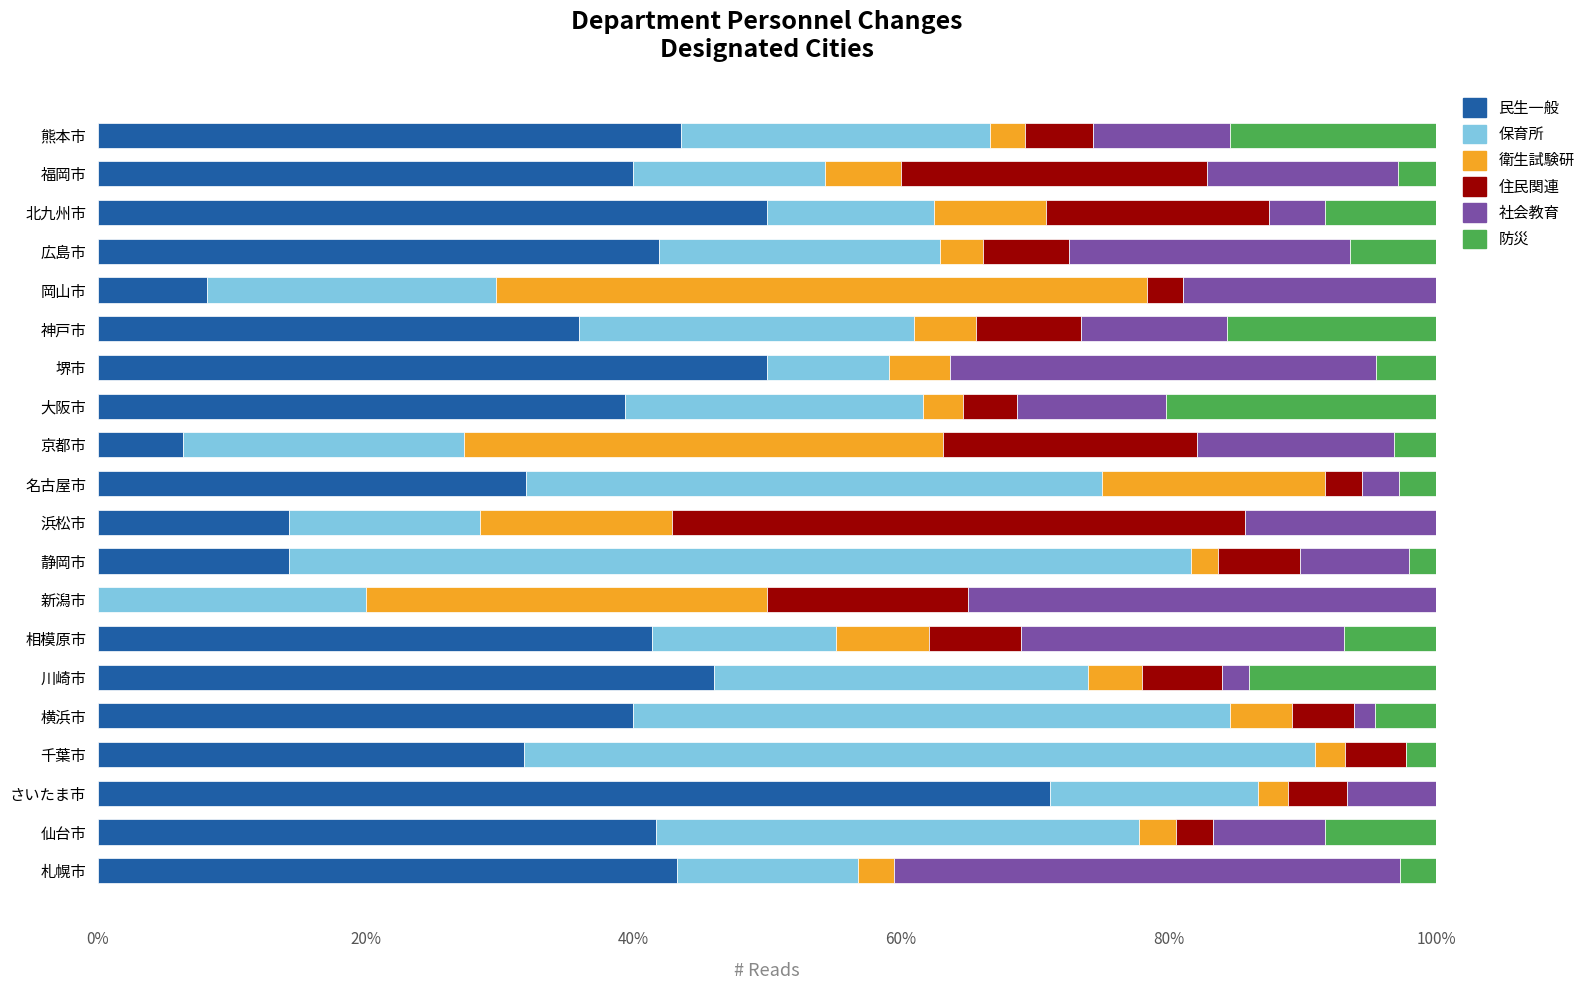

What is the total value across all series at 新潟市?

100.0